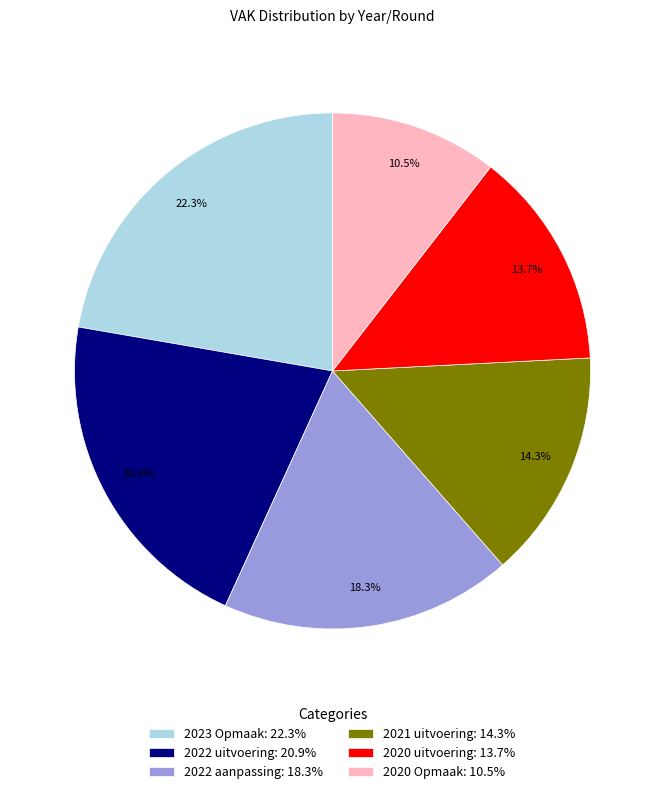

Count the number of slices in the pie.

6